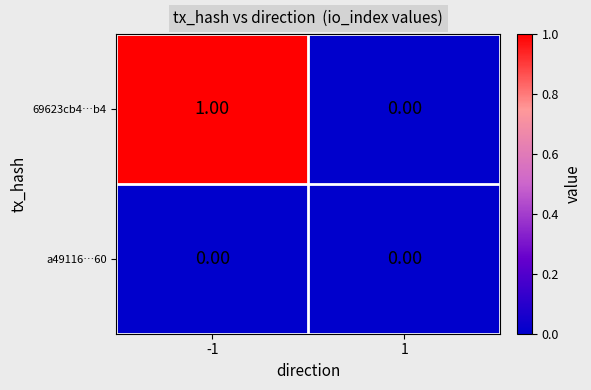

Which series changed the most between -1 and 1?

69623cb4…b4